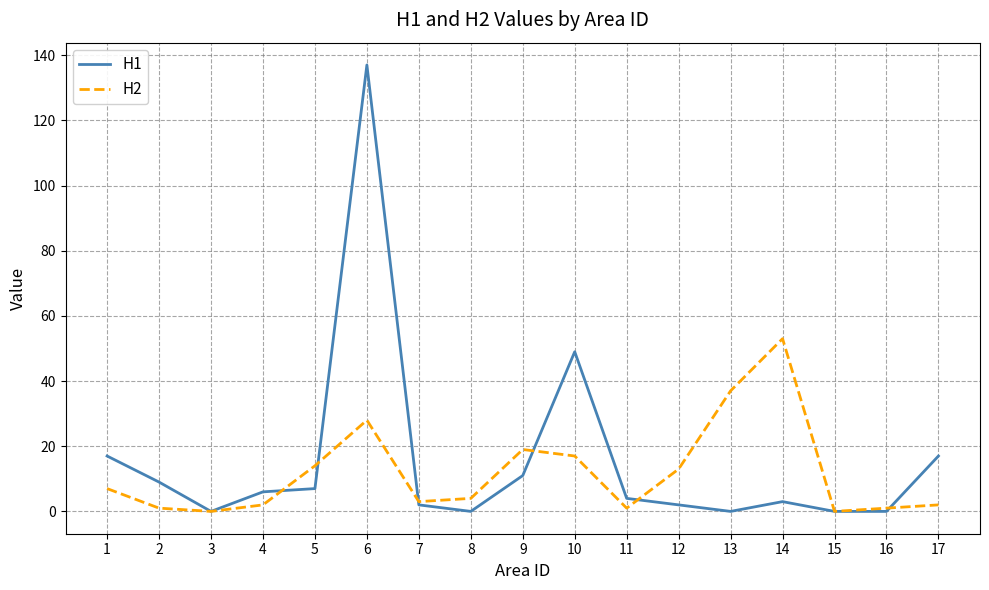

What is the greatest value displayed?

137